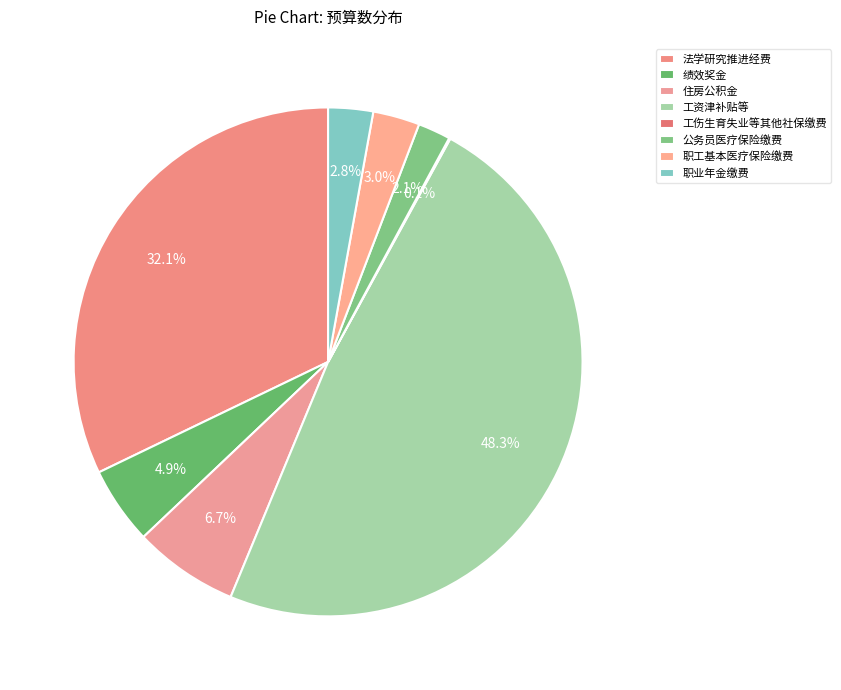

What is the largest slice in the pie chart?

工资津补贴等